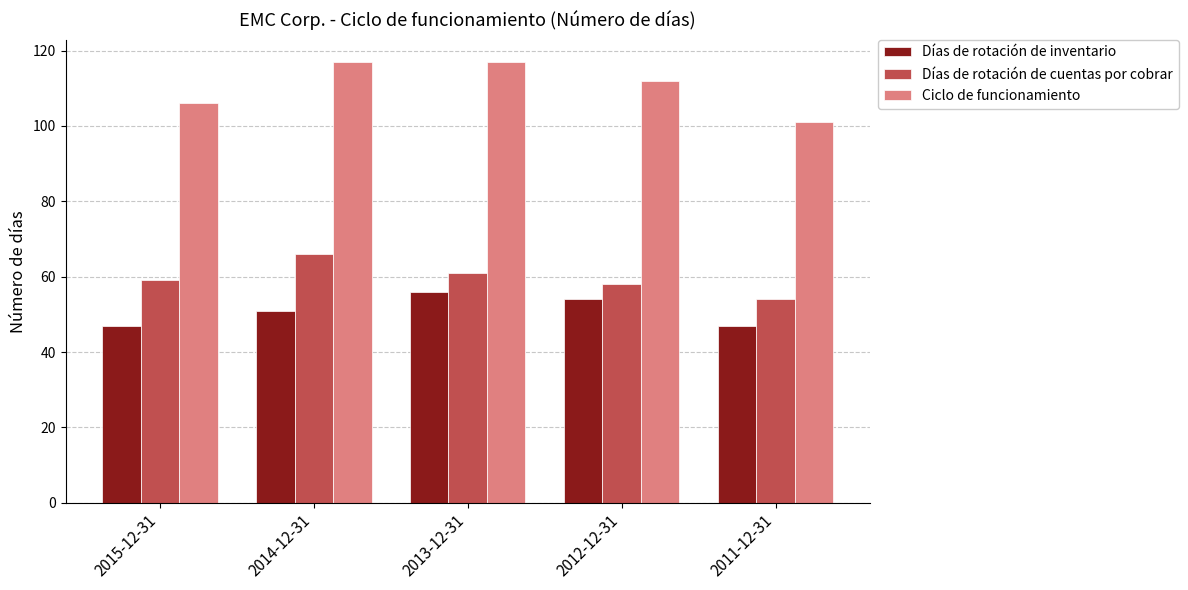

How many bars are there in total?

15